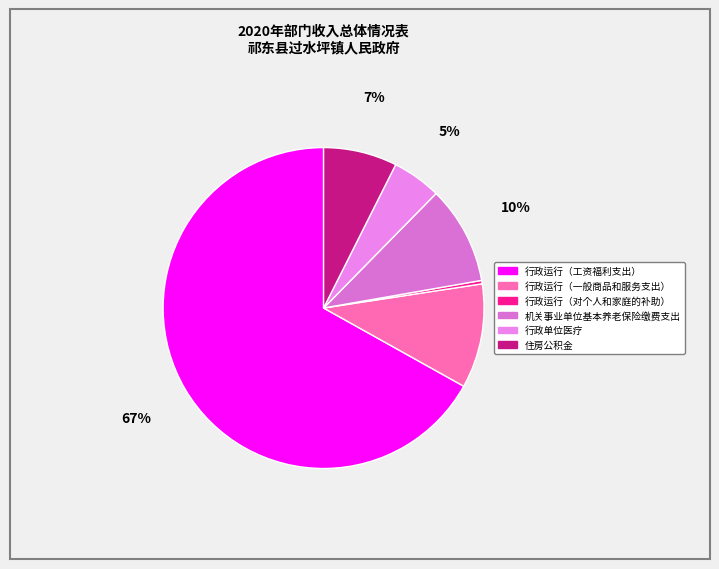

Rank the categories by value from highest to lowest.

行政运行（工资福利支出）, 行政运行（一般商品和服务支出）, 机关事业单位基本养老保险缴费支出, 住房公积金, 行政单位医疗, 行政运行（对个人和家庭的补助）